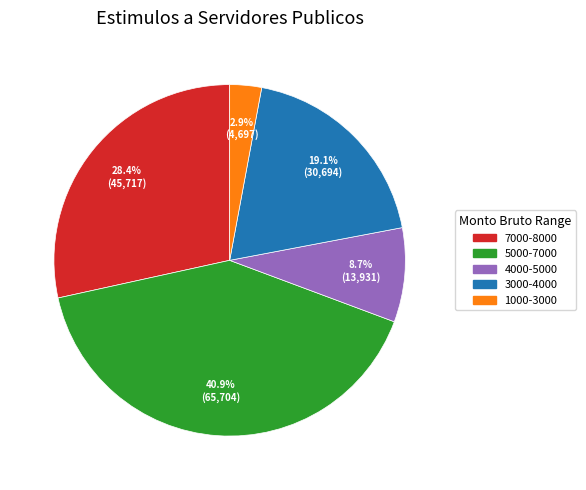

Is there any slice that represents more than half of the pie?

No